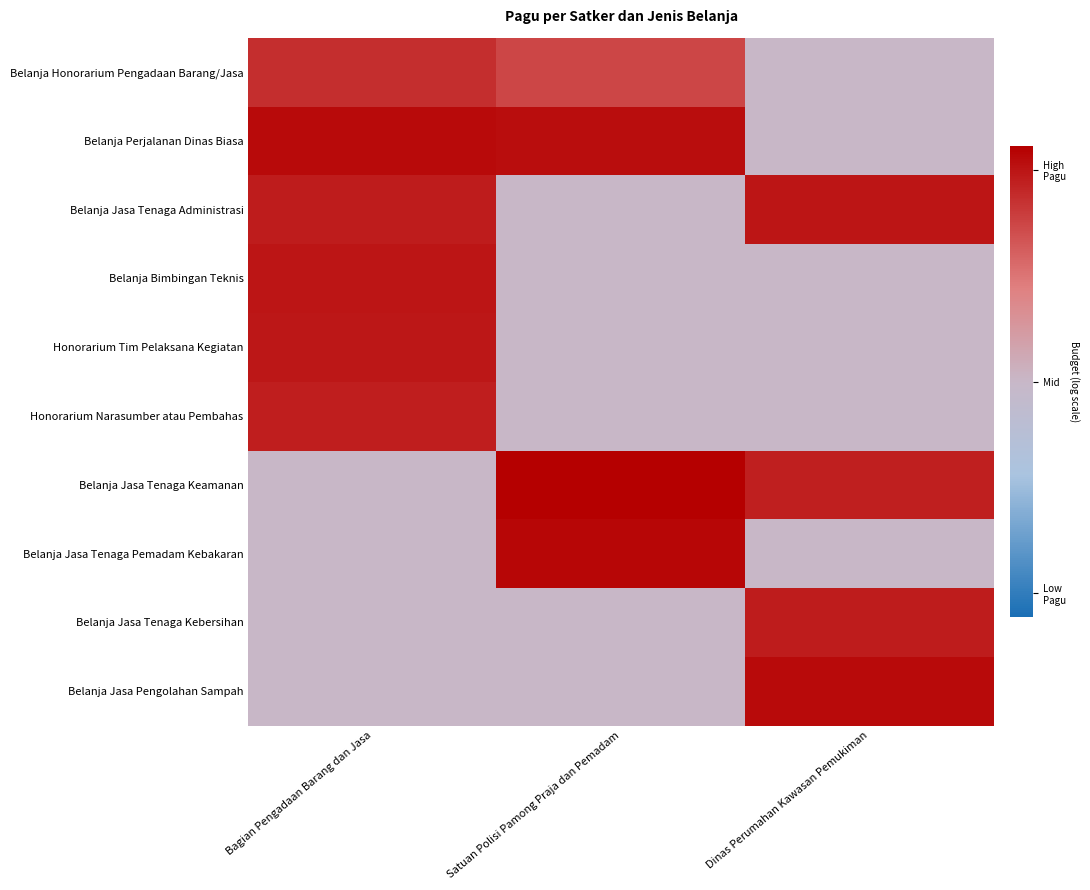

How many categories are shown in the chart?

3